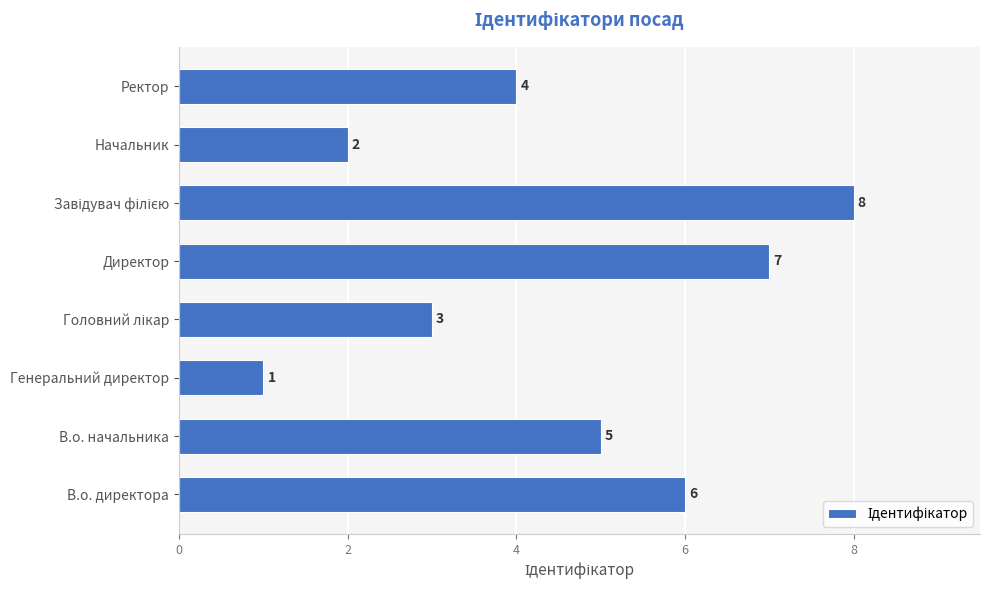

At which category does the chart reach its minimum across all series?

Генеральний директор